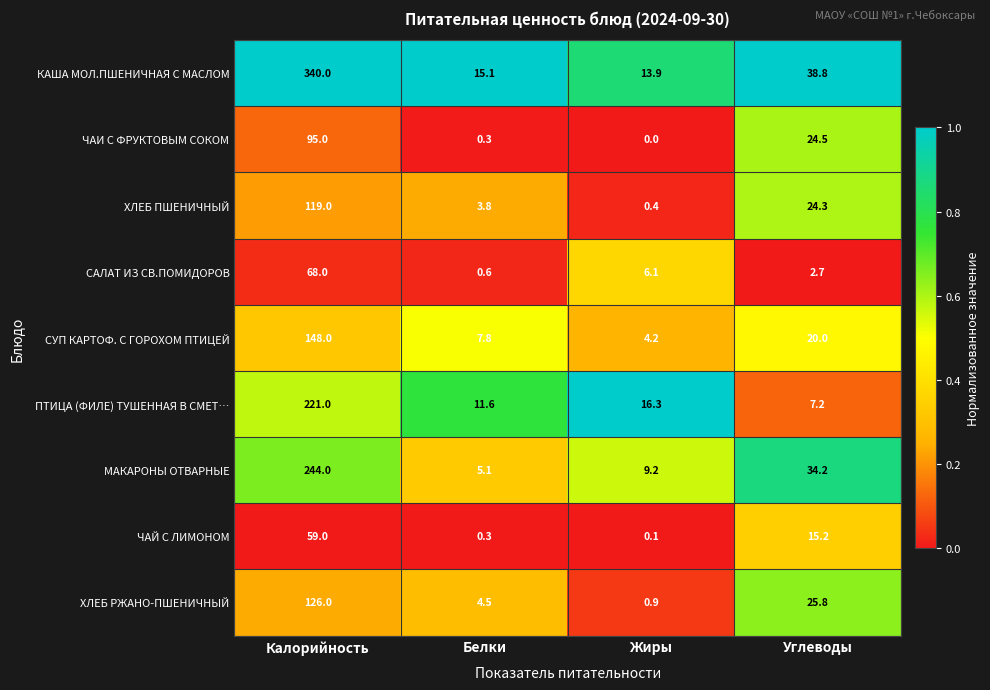

Is it true that САЛАТ ИЗ СВ.ПОМИДОРОВ equals 6.1 at Жиры?

True